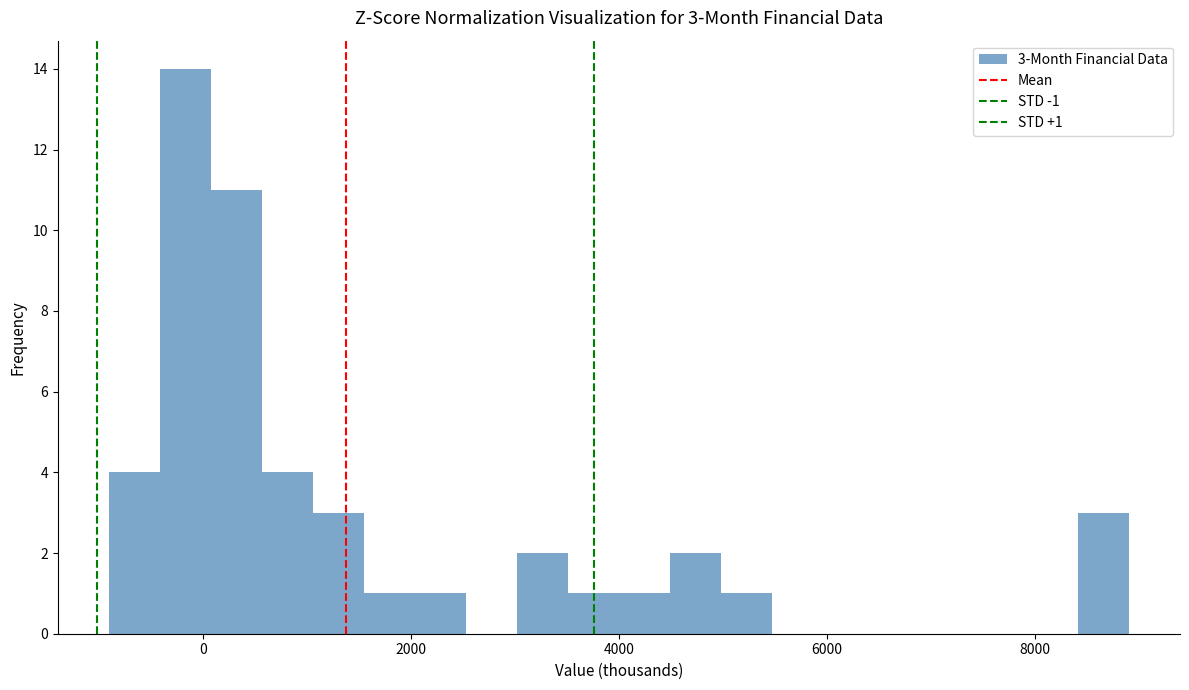

Around what value on the x-axis is the tallest bar? Give the approximate position of its centre, as read against the axis.

-200